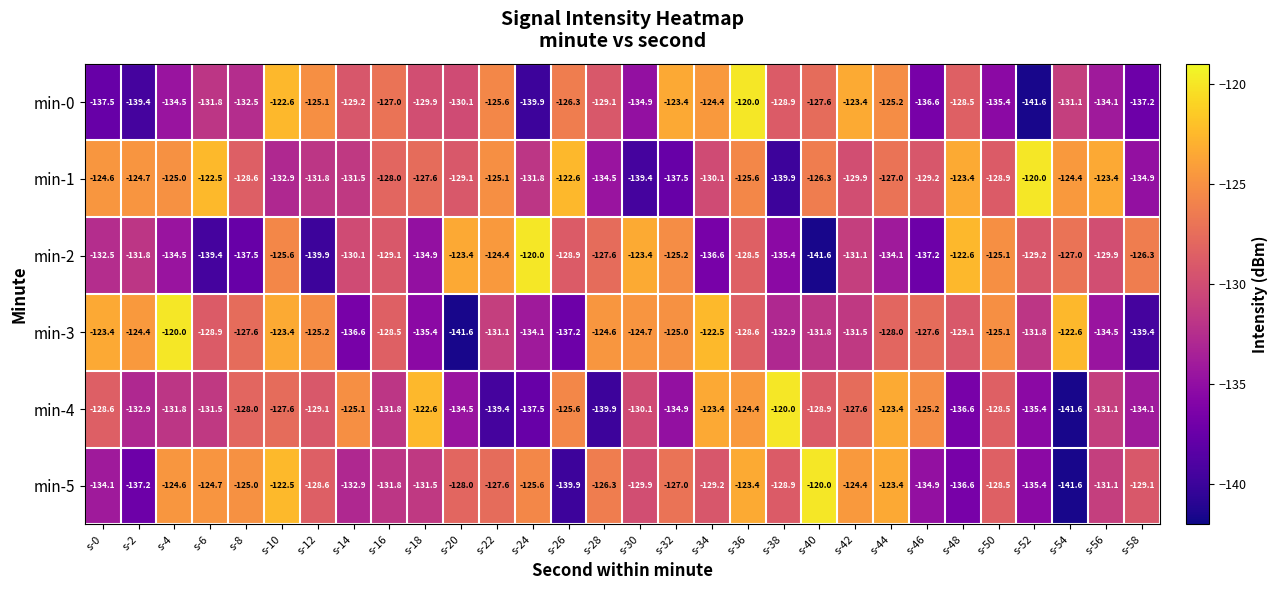

Where is min-5 nearest to the value -130?

s-30